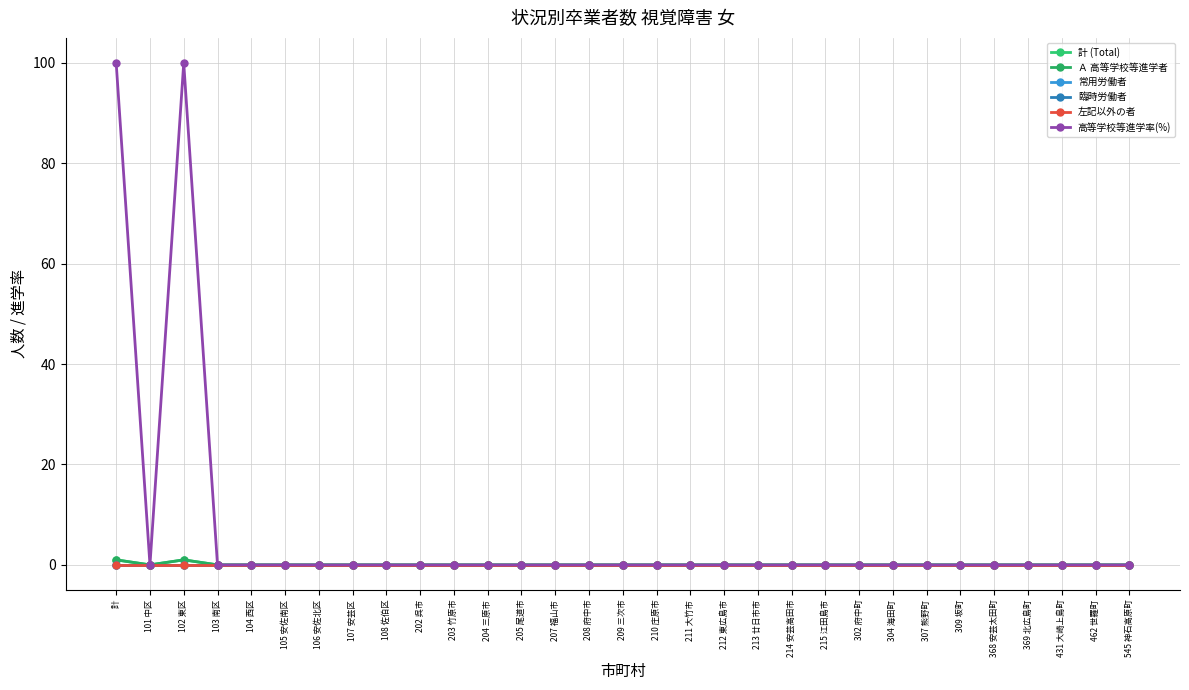

Does the chart have visible grid lines?

Yes